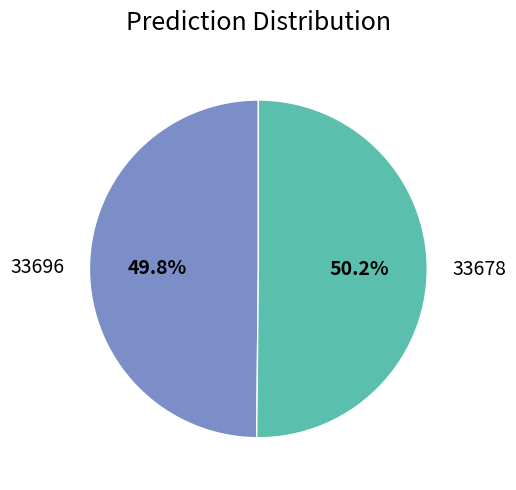

What is the ratio of the value at 33696 to the value at 33678?

1.0